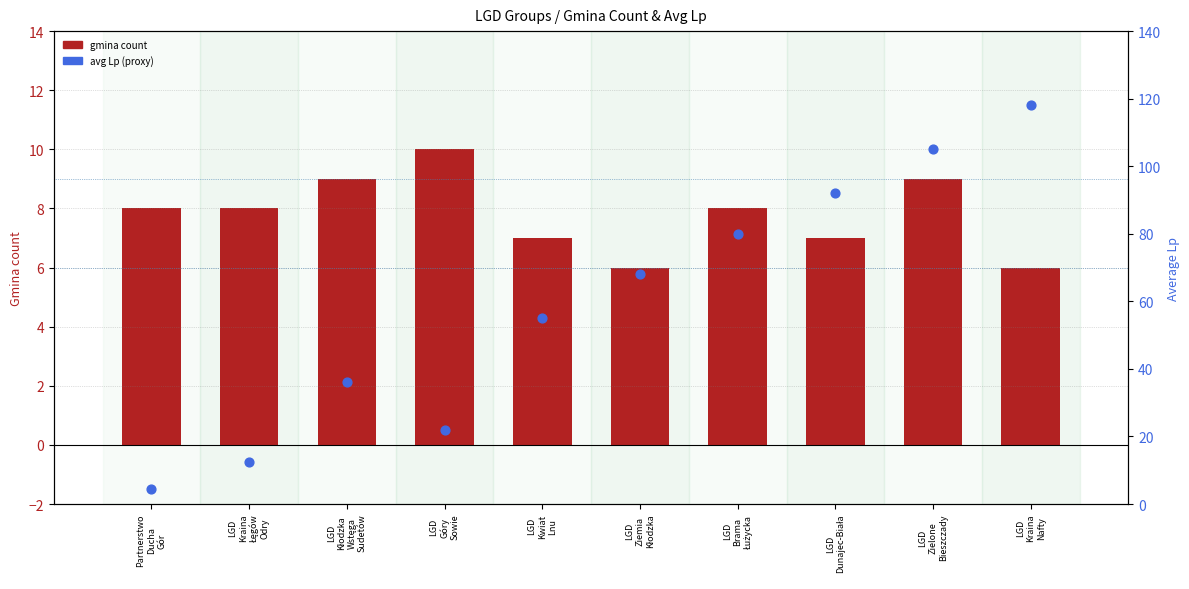

Which series reaches the maximum Y coordinate?

avg Lp (proxy)